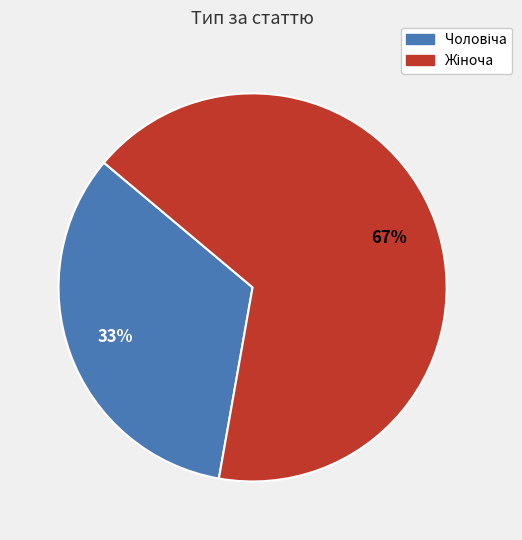

To the nearest percent, what is the average slice percentage?

50%